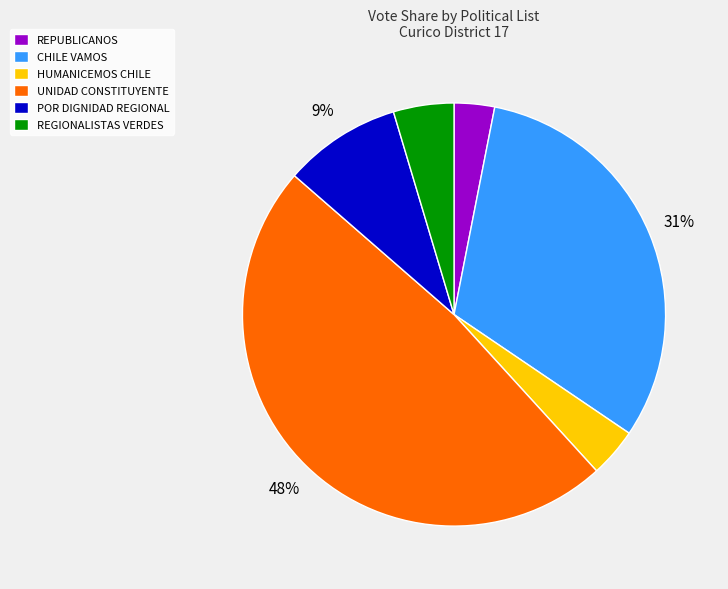

Rank the categories by value from lowest to highest.

REPUBLICANOS, HUMANICEMOS CHILE, REGIONALISTAS VERDES, POR DIGNIDAD REGIONAL, CHILE VAMOS, UNIDAD CONSTITUYENTE